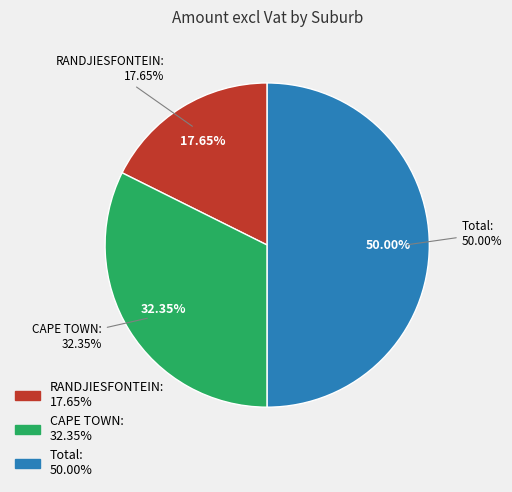

What is the total percentage of RANDJIESFONTEIN and CAPE TOWN?

50.0%